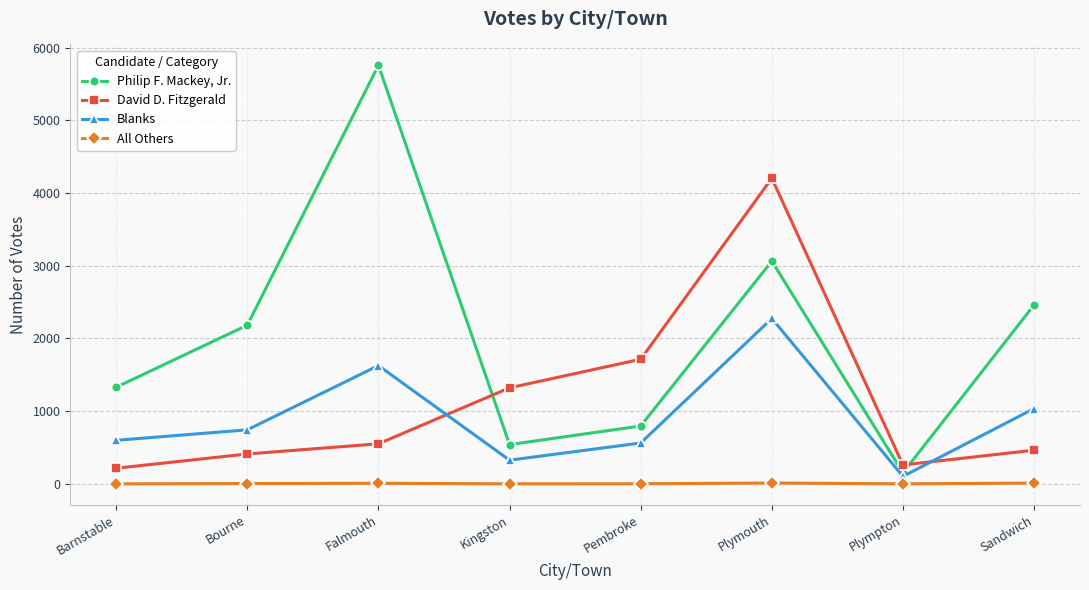

Where is the first local maximum for David D. Fitzgerald?

Plymouth